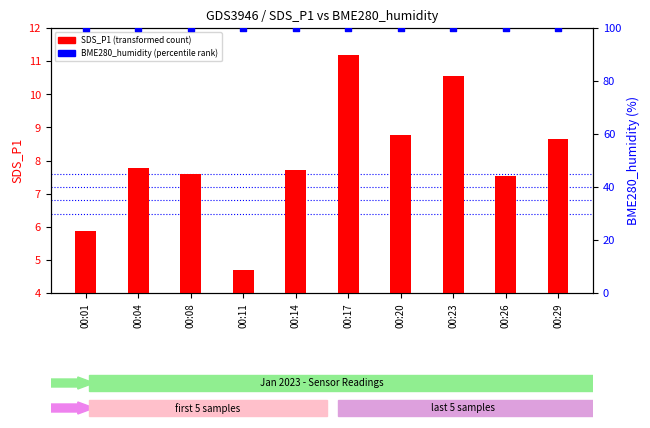

What are all the series names shown in the legend?

SDS_P1 (transformed count), BME280_humidity (percentile rank)